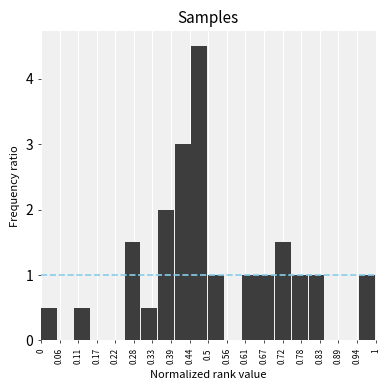

Reading left to right, transcribe this chart: for each bar, give the range it covers on the x-axis and its height. The values are not printed on the chart, so give them approximately, as read against the axis.

0.00 to 0.05: 0.5
0.05 to 0.10: 0
0.10 to 0.15: 0.5
0.15 to 0.20: 0
0.20 to 0.25: 0
0.25 to 0.30: 1.5
0.30 to 0.35: 0.5
0.35 to 0.40: 2.0
0.40 to 0.45: 3.0
0.45 to 0.50: 4.5
0.50 to 0.55: 1.0
0.55 to 0.60: 0
0.60 to 0.65: 1.0
0.65 to 0.70: 1.0
0.70 to 0.75: 1.5
0.75 to 0.80: 1.0
0.80 to 0.85: 1.0
0.85 to 0.90: 0
0.90 to 0.95: 0
0.95 to 1.00: 1.0